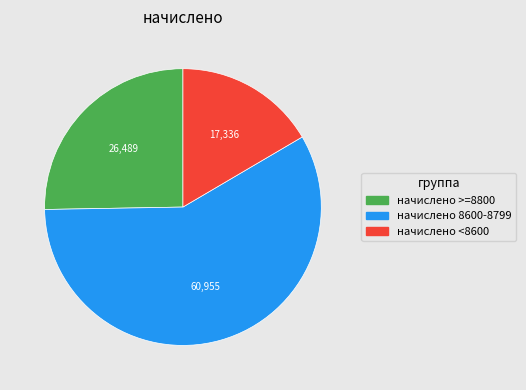

Rank the categories by value from lowest to highest.

начислено <8600, начислено >=8800, начислено 8600-8799